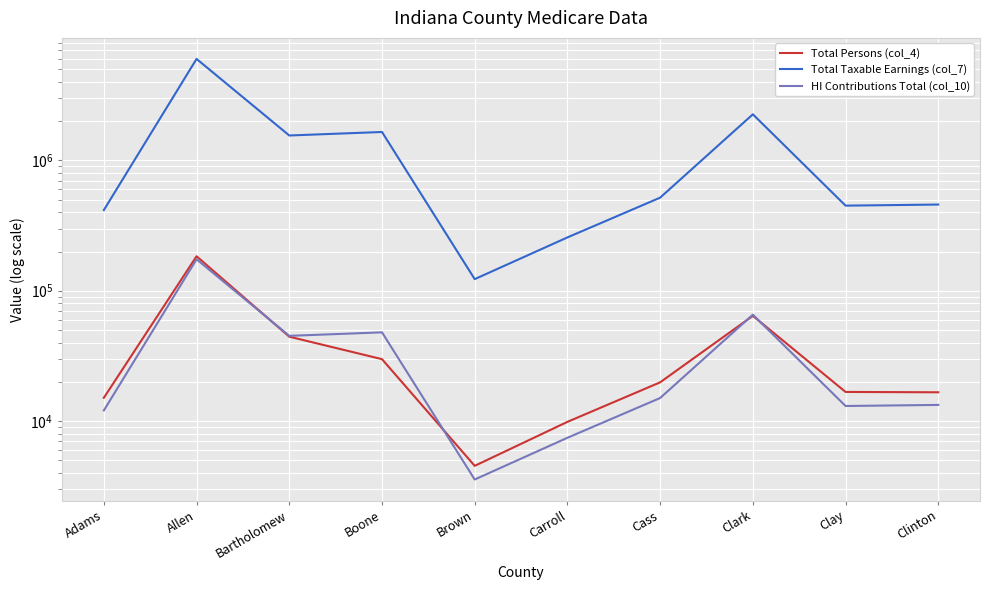

Is this an area chart (filled region under the line)?

No